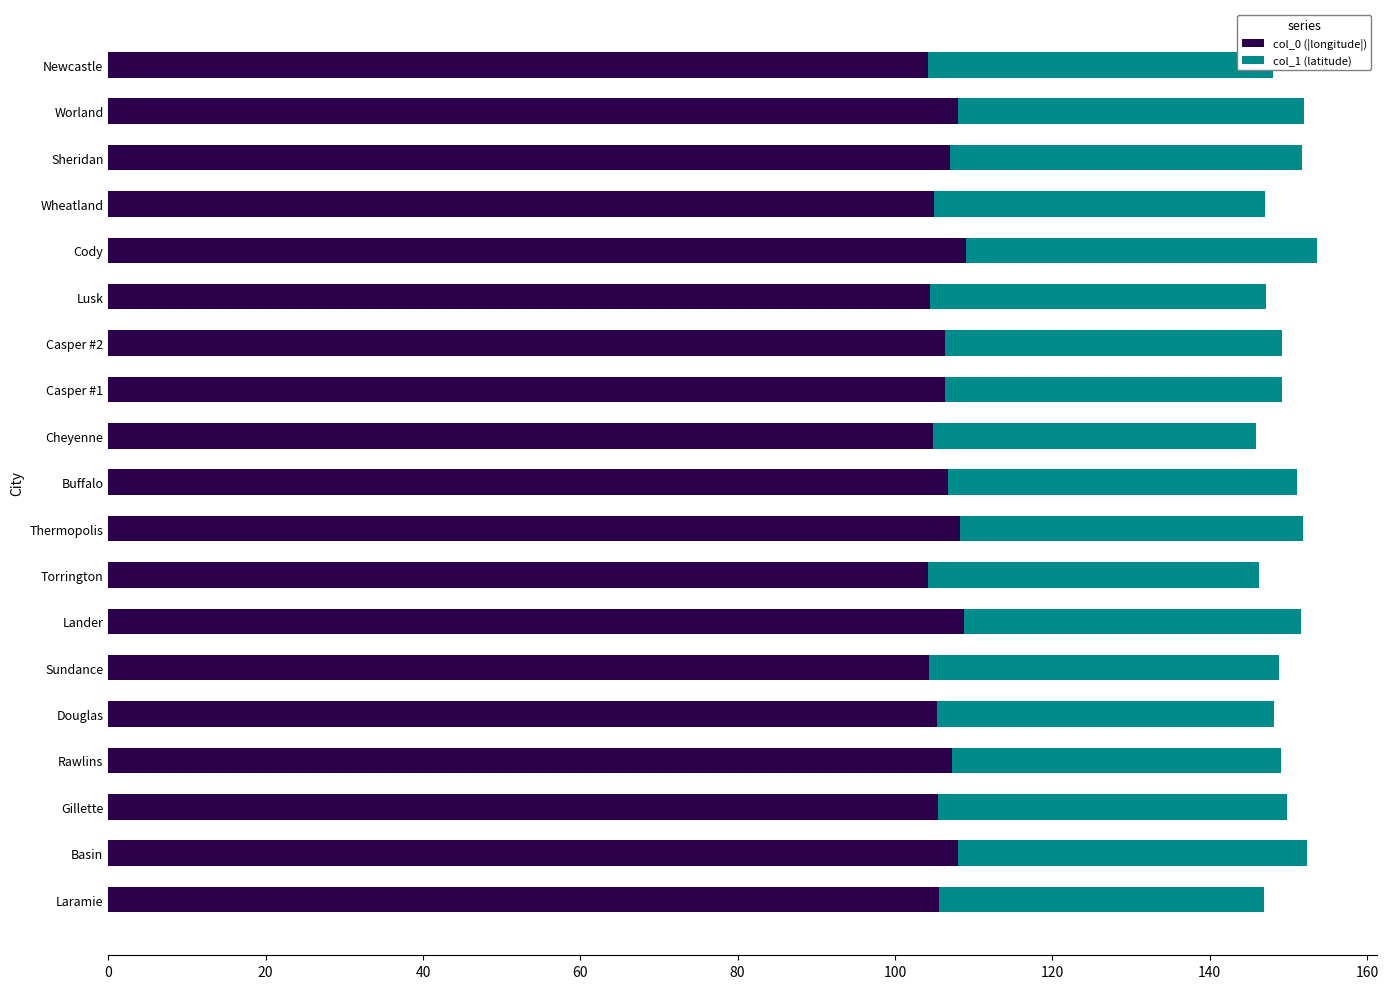

What is the sum of the col_0 (|longitude|) values at Lander and Lusk?

213.2